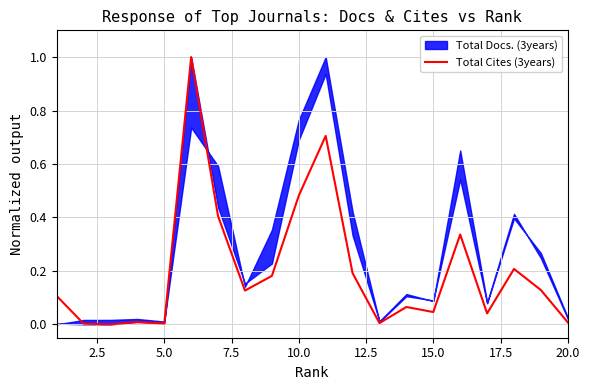

Is this an area chart (filled region under the line)?

No